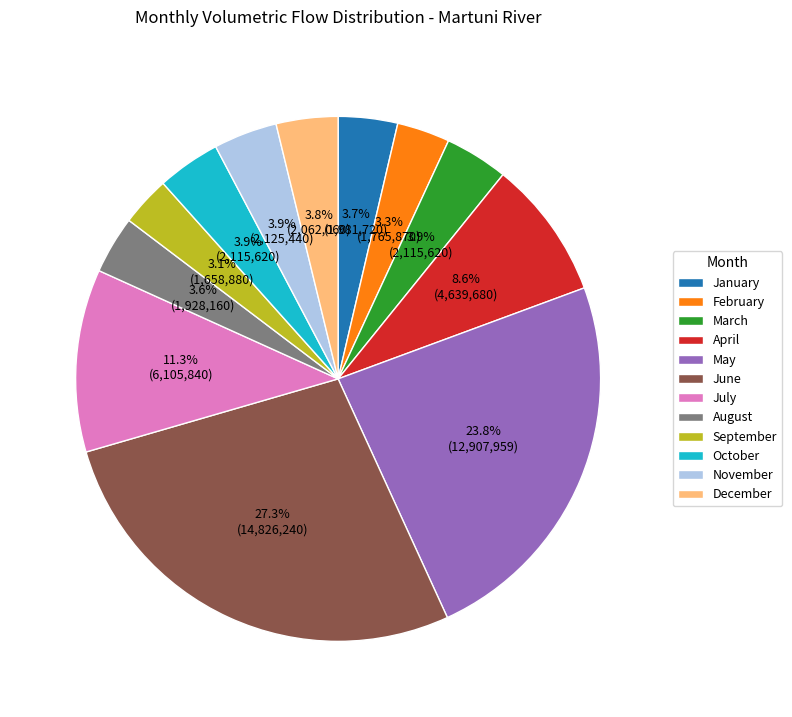

The February slice represents 3% of the pie. True or false?

True